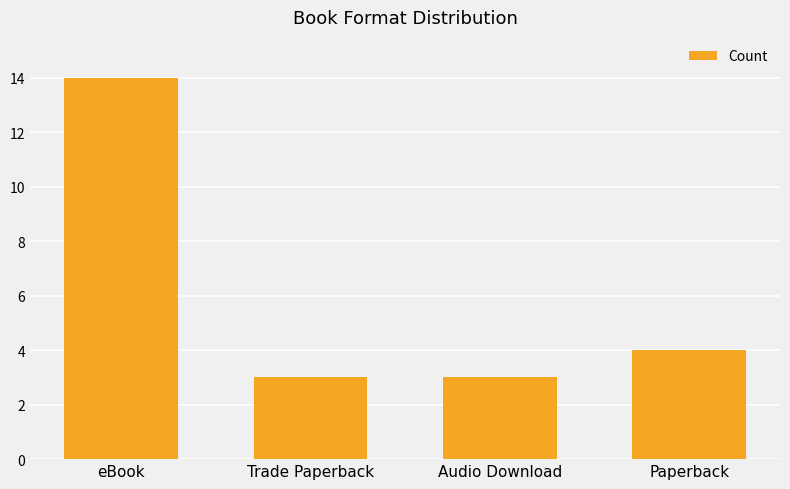

How many values are below 4?

2